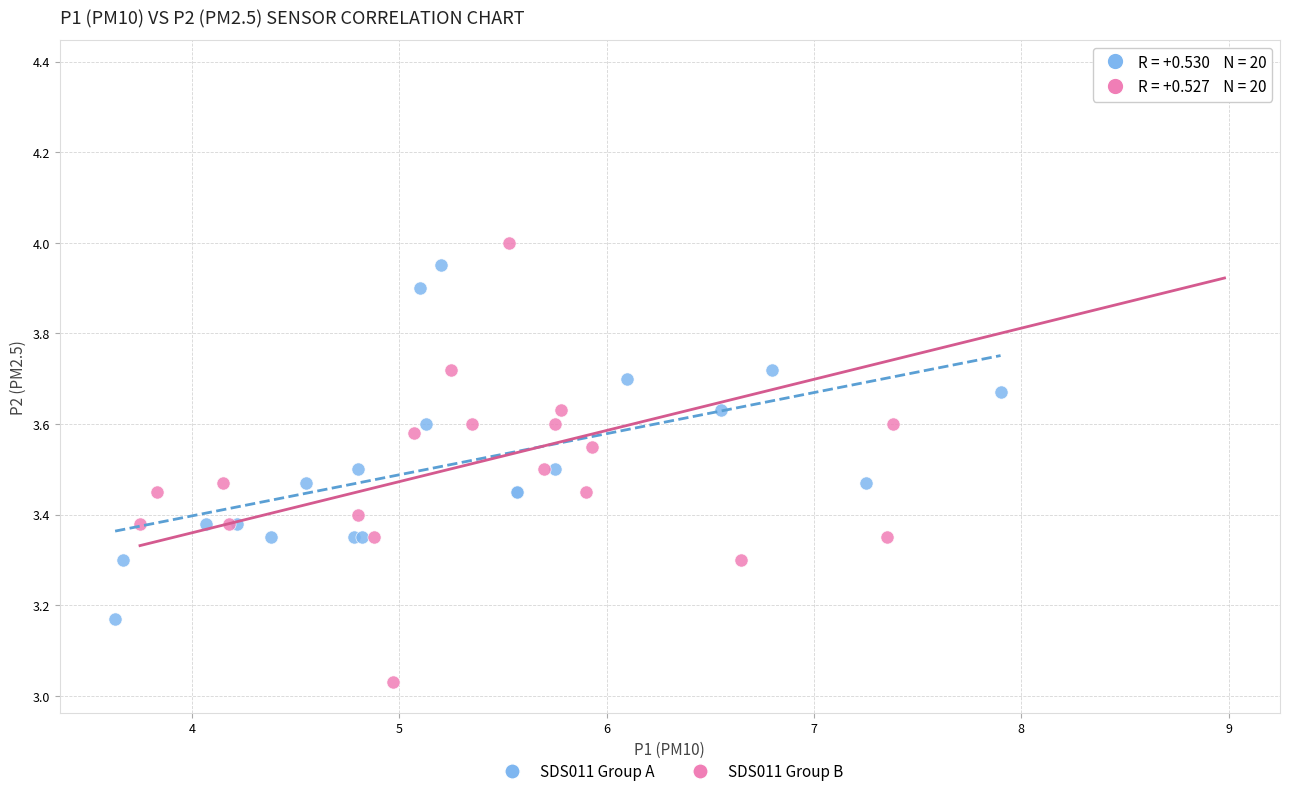

What are all the series names shown in the legend?

SDS011 Group A, SDS011 Group B